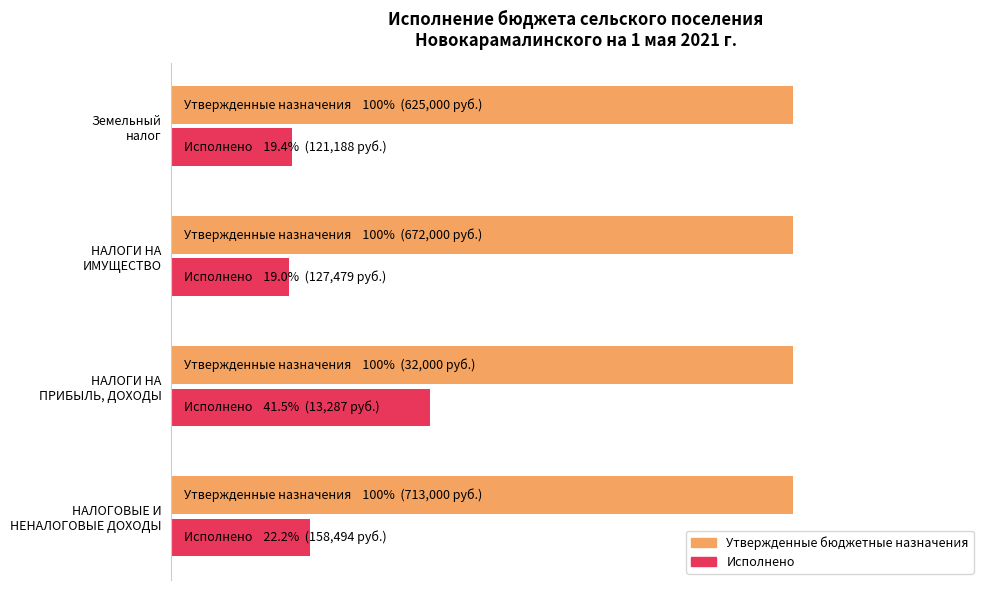

What are all the series names shown in the legend?

Утвержденные бюджетные назначения, Исполнено